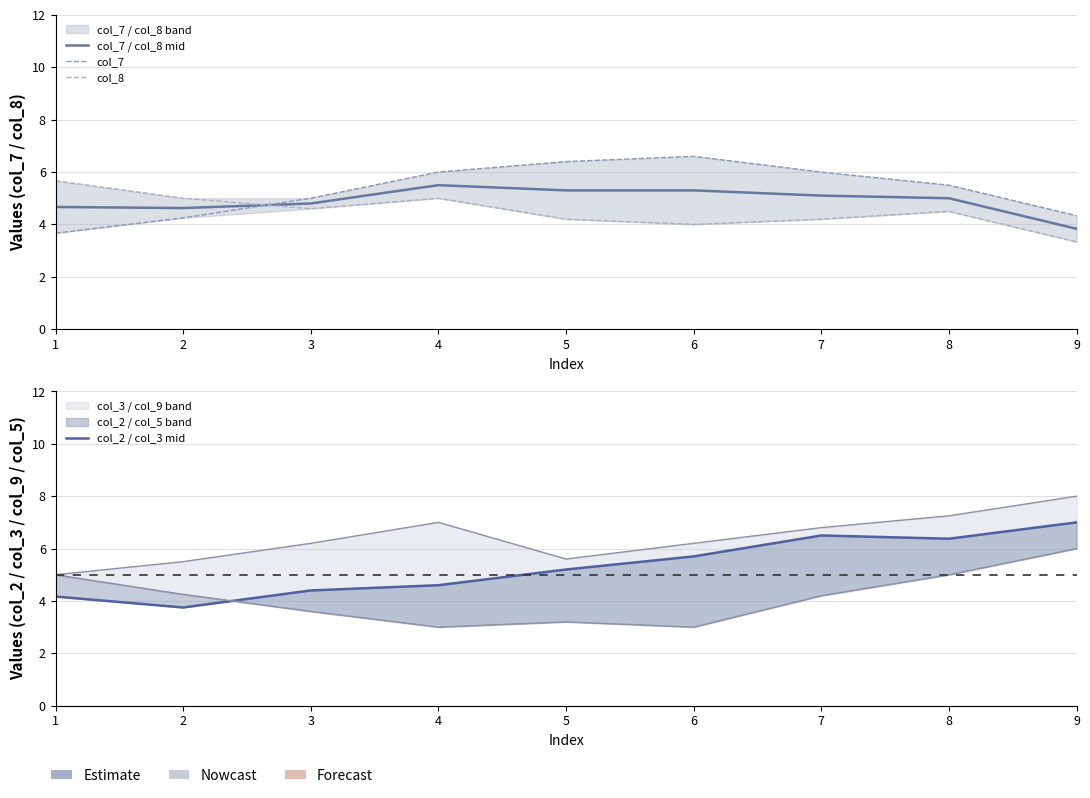

At which category does col_7 reach its first local peak?

6